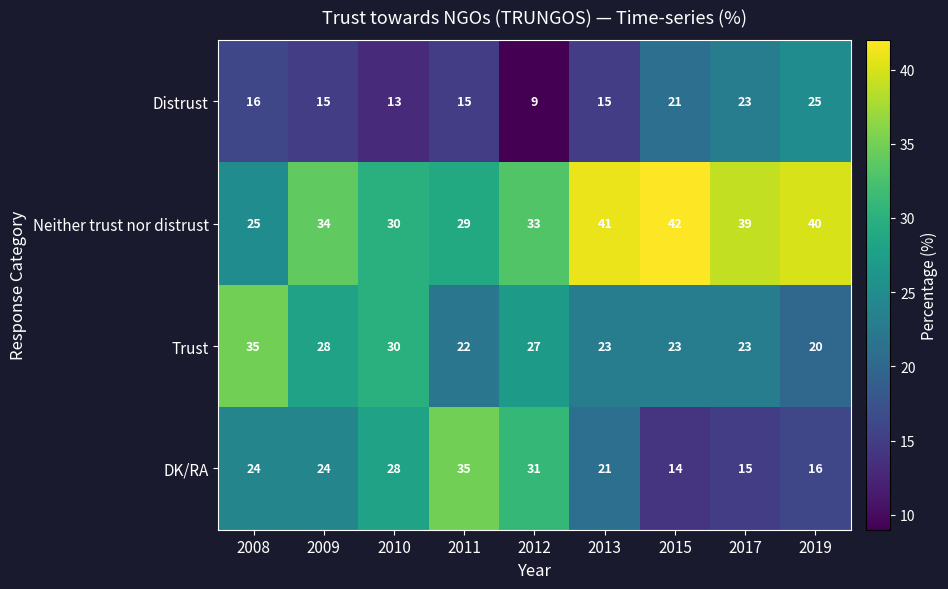

Count the number of categories in the chart.

9